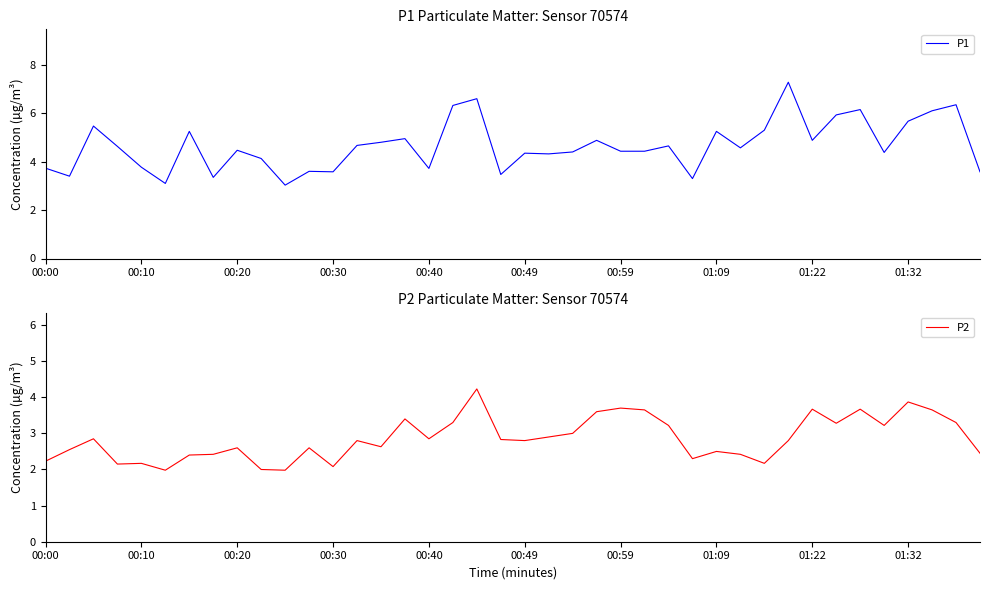

The P1 series shows 3.7 at 00:40. True or false?

True